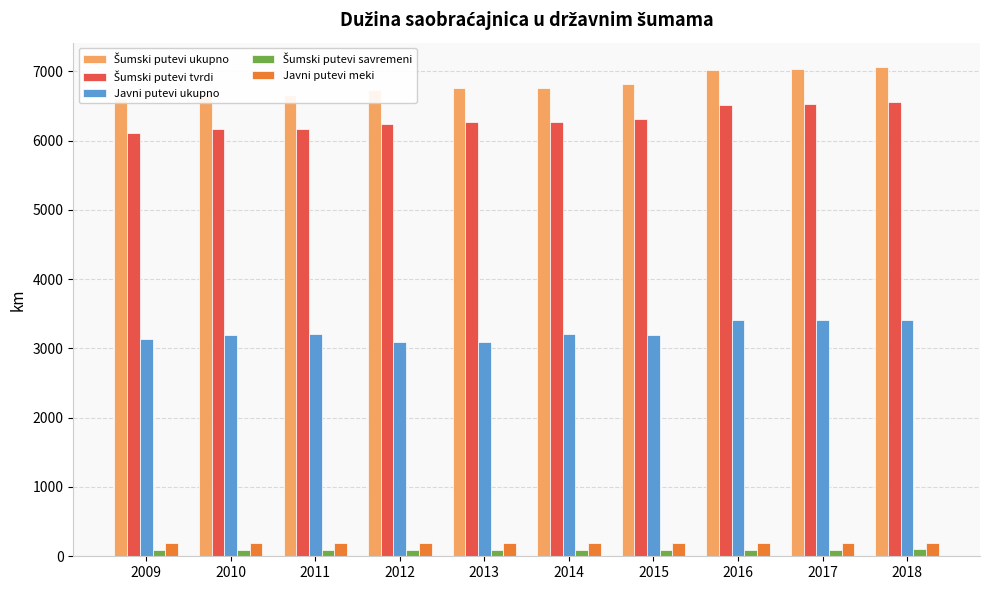

Where does the Šumski putevi savremeni series first go above 93?

2017